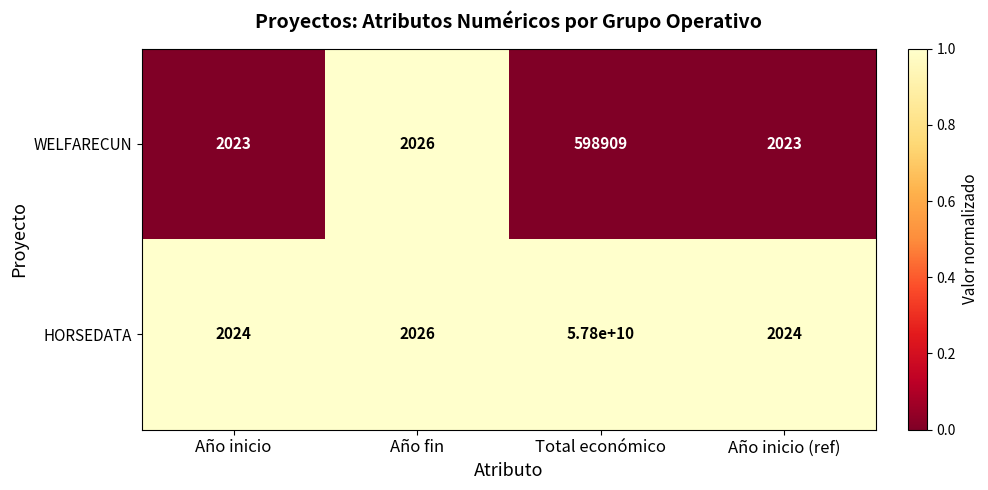

Between Año fin and Año inicio (ref), which series saw the biggest shift?

WELFARECUN